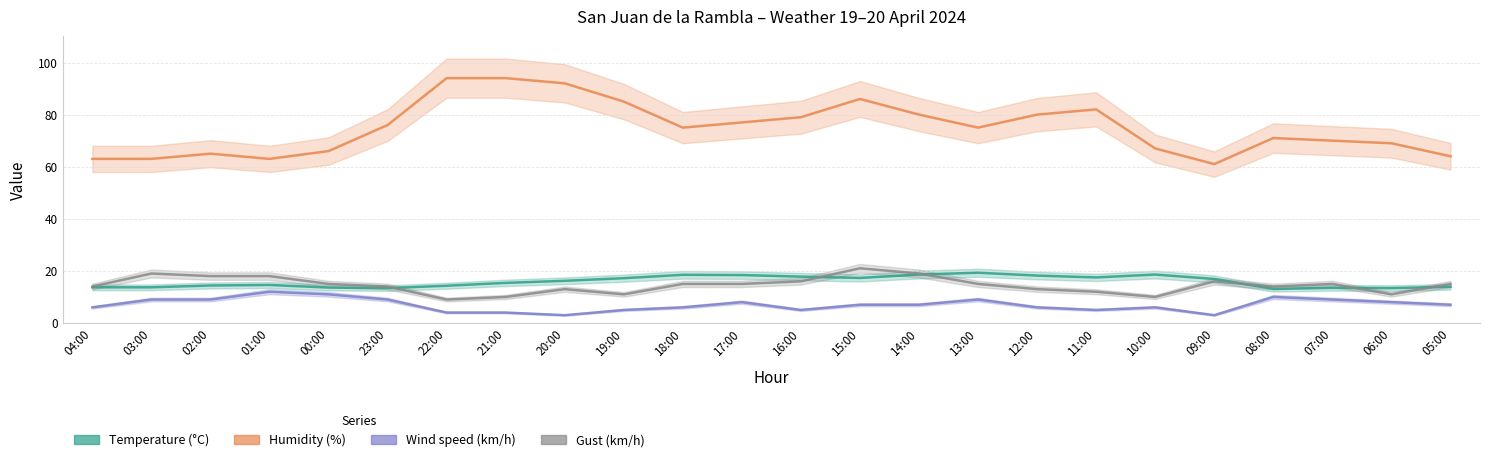

What is the sum of all Gust (km/h) values?

348.0